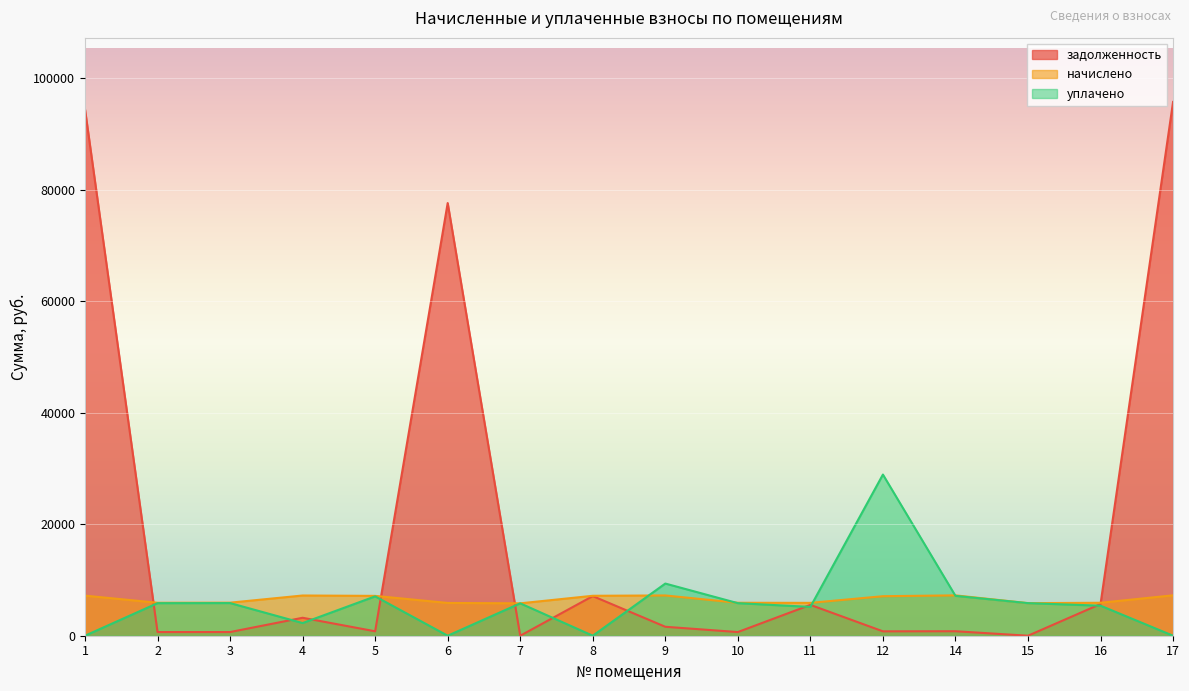

The value of уплачено at 17 is -18749.6. True or false?

False